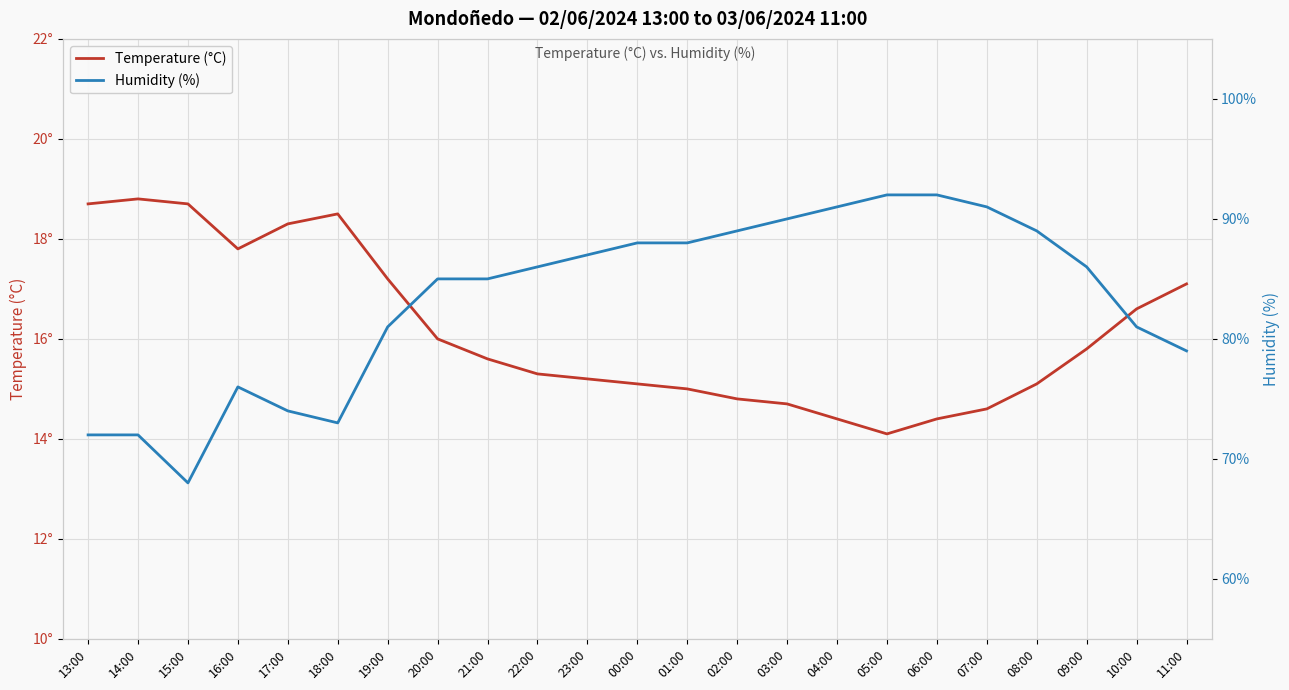

Reading right to left, transcribe all the data shown in this chart.

Temperature (°C): 17.1	16.6	15.8	15.1	14.6	14.4	14.1	14.4	14.7	14.8	15.0	15.1	15.2	15.3	15.6	16.0	17.2	18.5	18.3	17.8	18.7	18.8	18.7
Humidity (%): 79.0	81.0	86.0	89.0	91.0	92.0	92.0	91.0	90.0	89.0	88.0	88.0	87.0	86.0	85.0	85.0	81.0	73.0	74.0	76.0	68.0	72.0	72.0